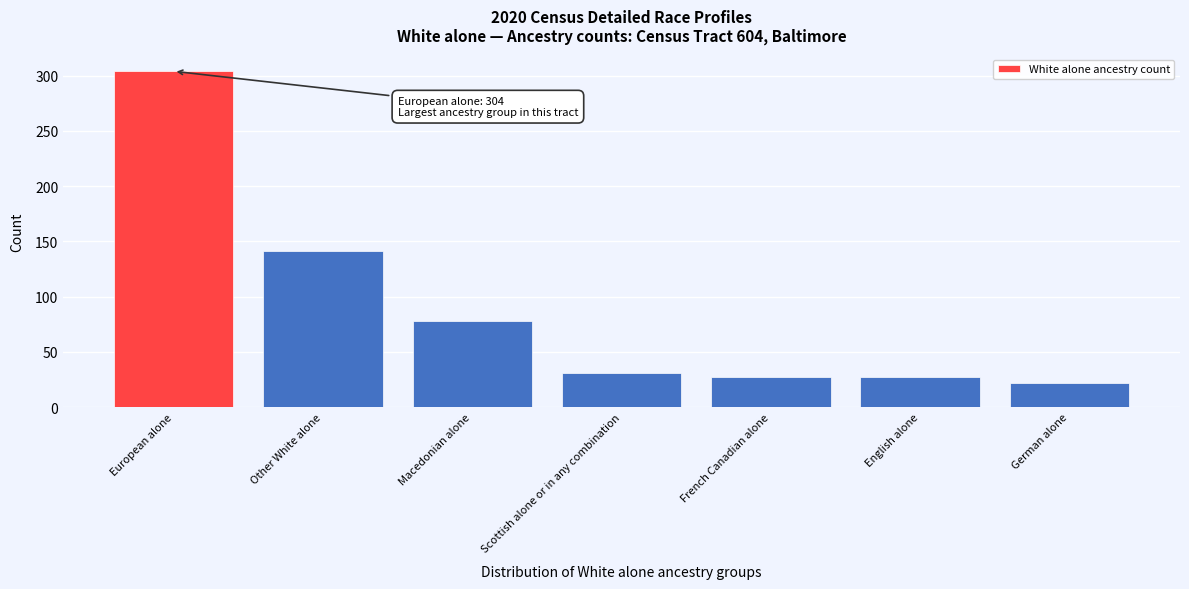

Reading right to left, list all the values displayed in this chart.

22	27	27	31	78	141	304